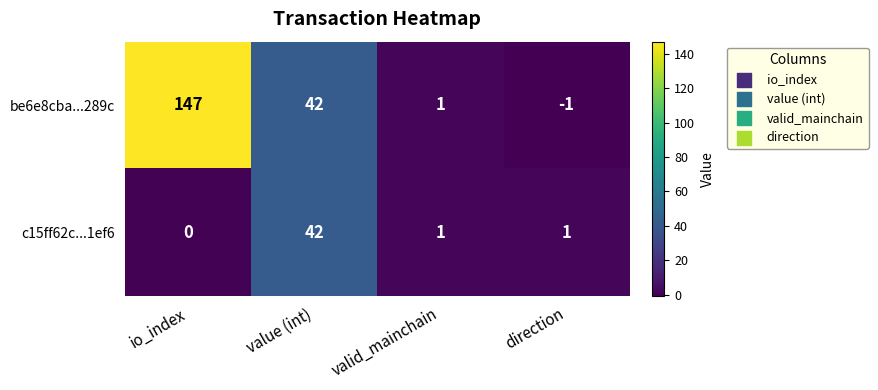

Which series has the largest range (max minus min)?

be6e8cba...289c